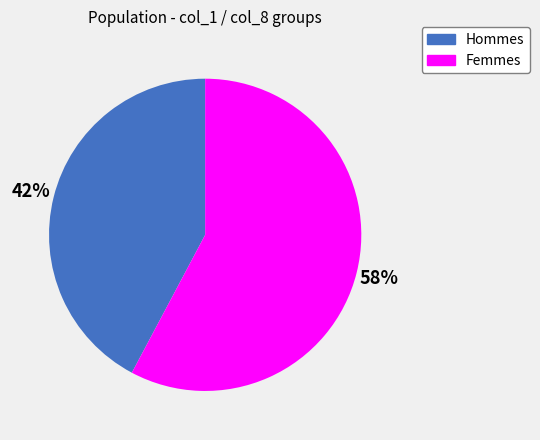

Is there any slice that represents more than half of the pie?

Yes